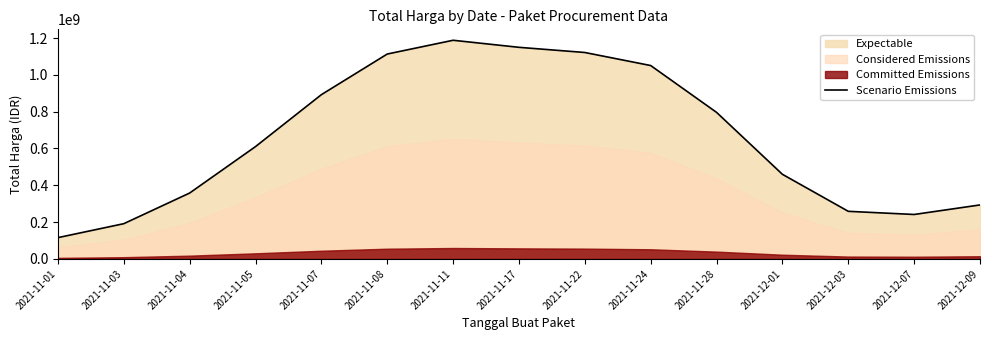

Reading right to left, transcribe all the data shown in this chart.

2021-12-09=293360375.3	2021-12-07=241572324.7	2021-12-03=258713234.4	2021-12-01=459755230.9	2021-11-28=796296522.0	2021-11-24=1050682827.8	2021-11-22=1121552995.8	2021-11-17=1149649069.8	2021-11-11=1187987546.7	2021-11-08=1113189028.6	2021-11-07=892448002.0	2021-11-05=610366848.4	2021-11-04=358063614.5	2021-11-03=191544256.0	2021-11-01=115753108.1